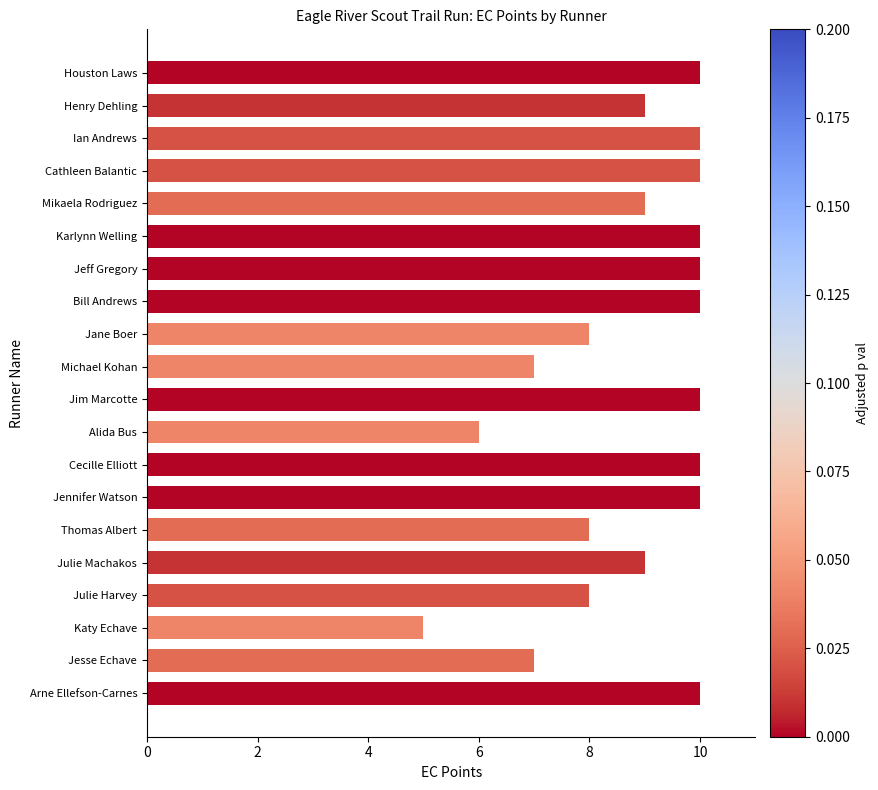

What is the approximate value at Ian Andrews?

10